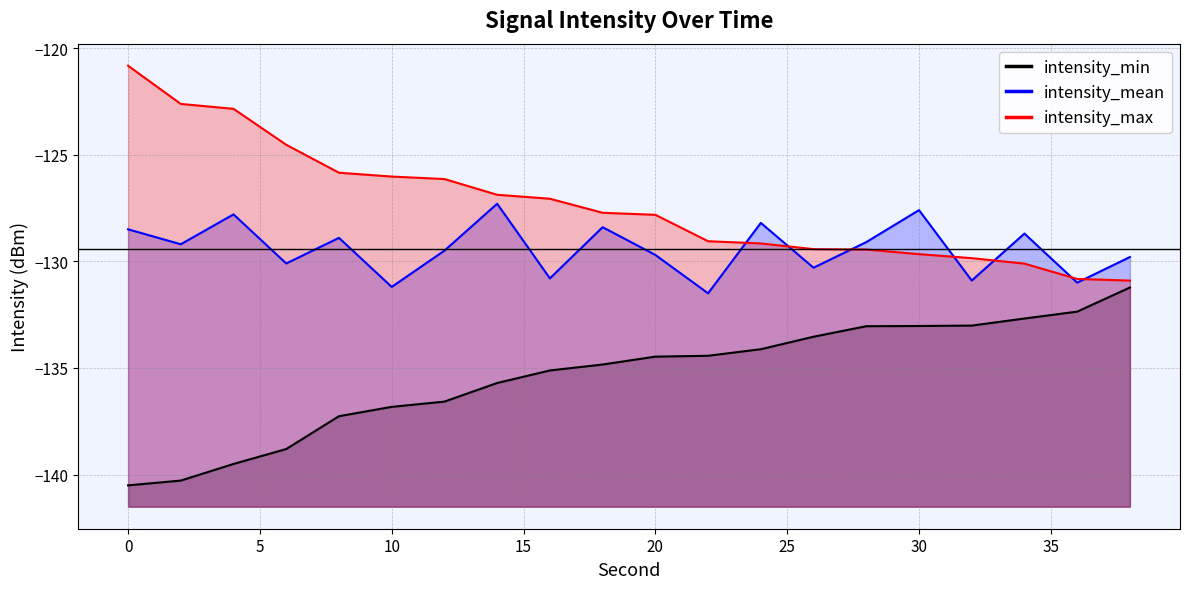

The intensity_max series shows -25.6 at 30. True or false?

False